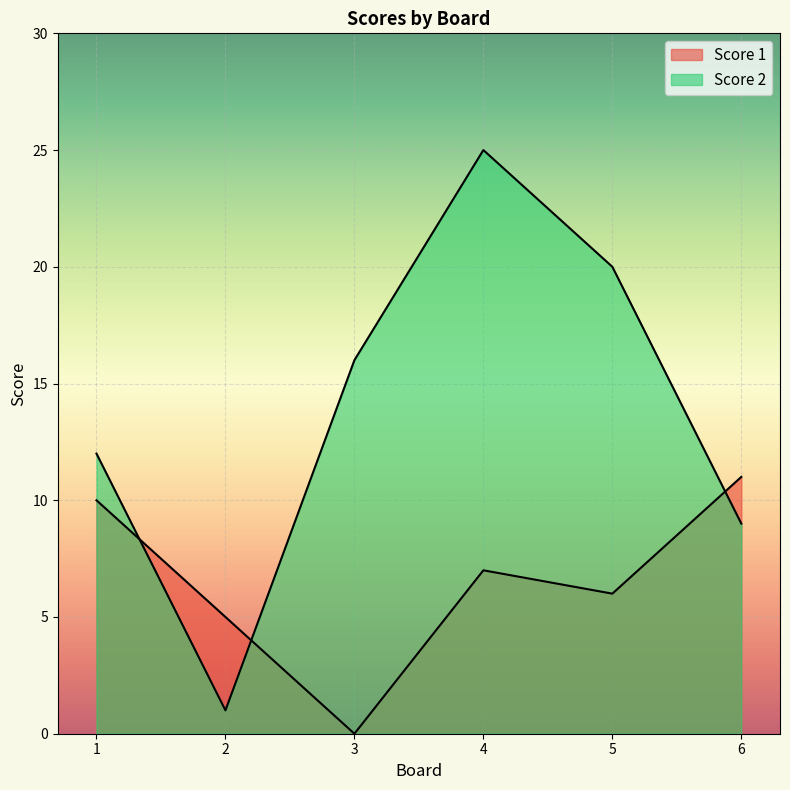

Reading left to right, transcribe all the data shown in this chart.

Score 1: 10	5	0	7	6	11
Score 2: 12	1	16	25	20	9